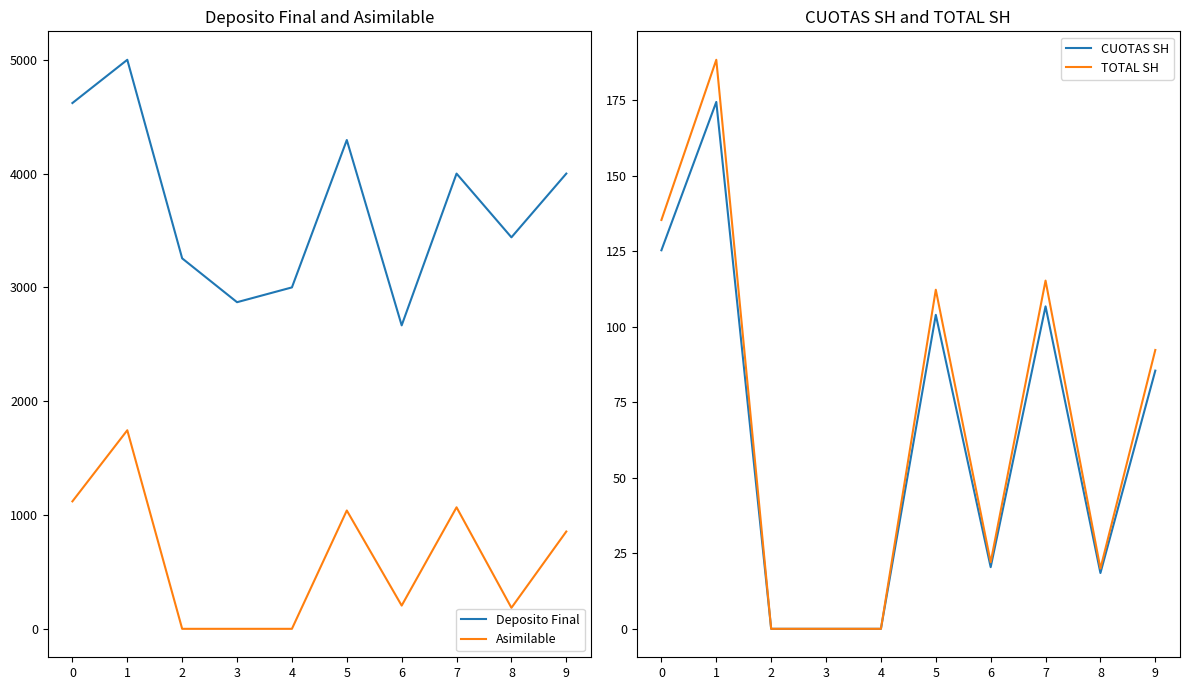

What is the difference between the maximum and minimum values in the Asimilable series?

1744.8